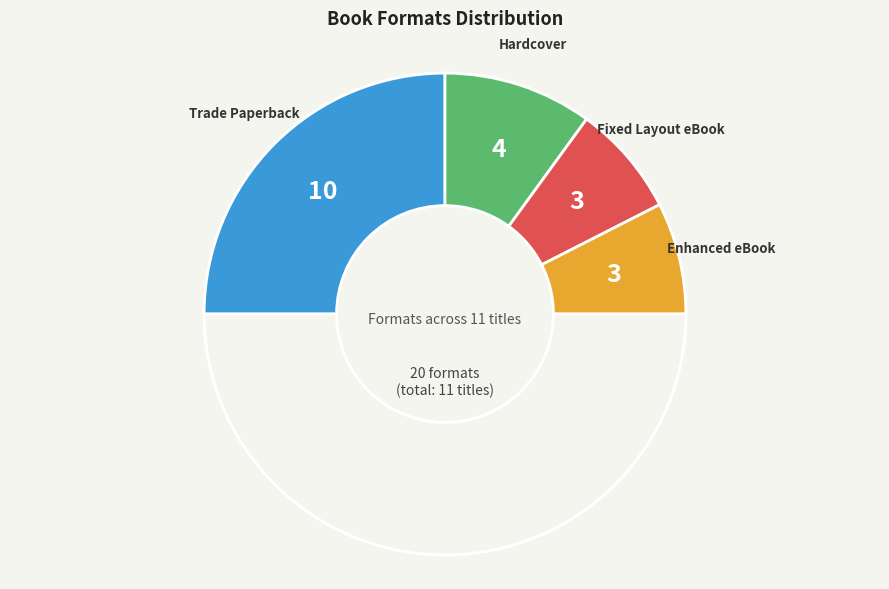

How many segments does this pie chart have?

5